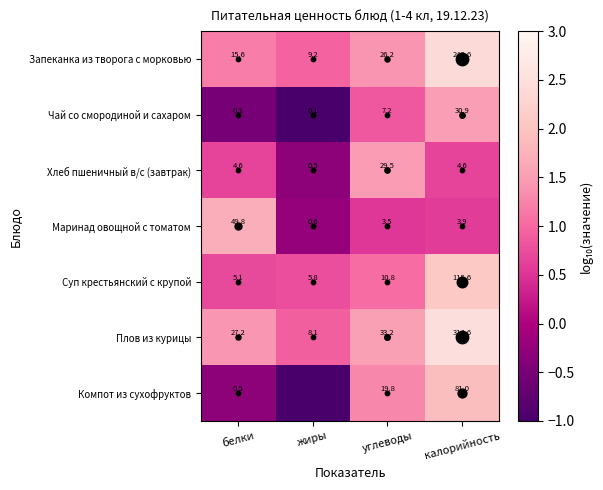

How many distinct data groups are displayed?

7